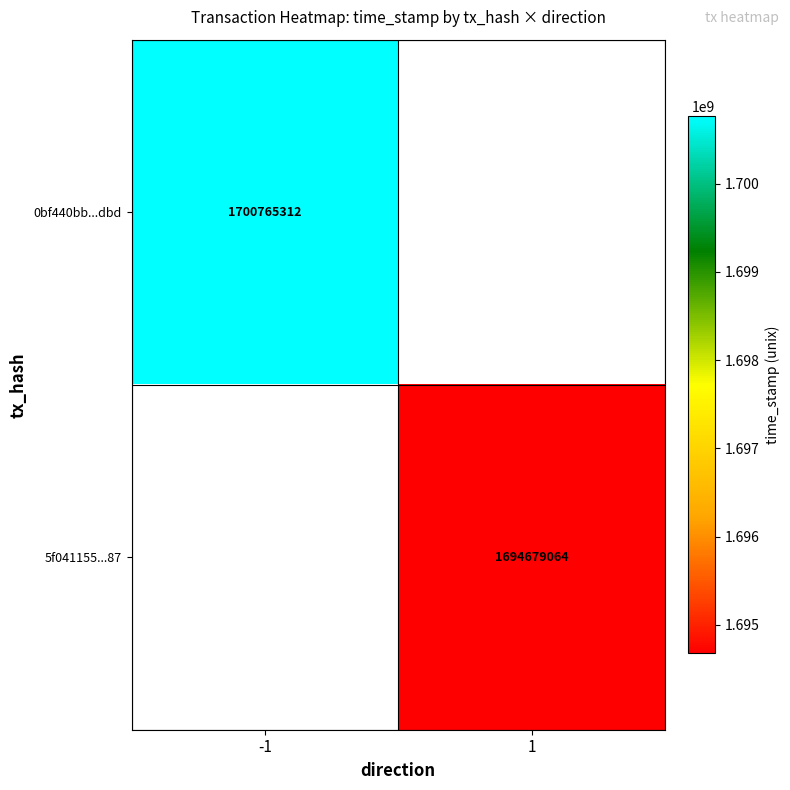

The value of 5f041155...87 at 1 is 1694679064. True or false?

True